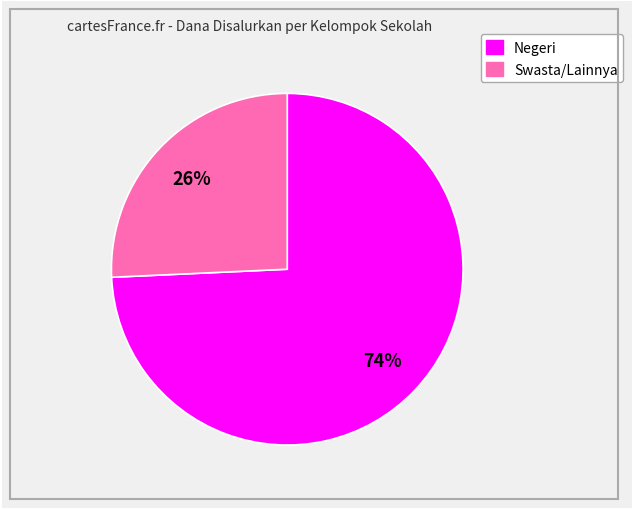

Is there any slice that represents more than half of the pie?

Yes